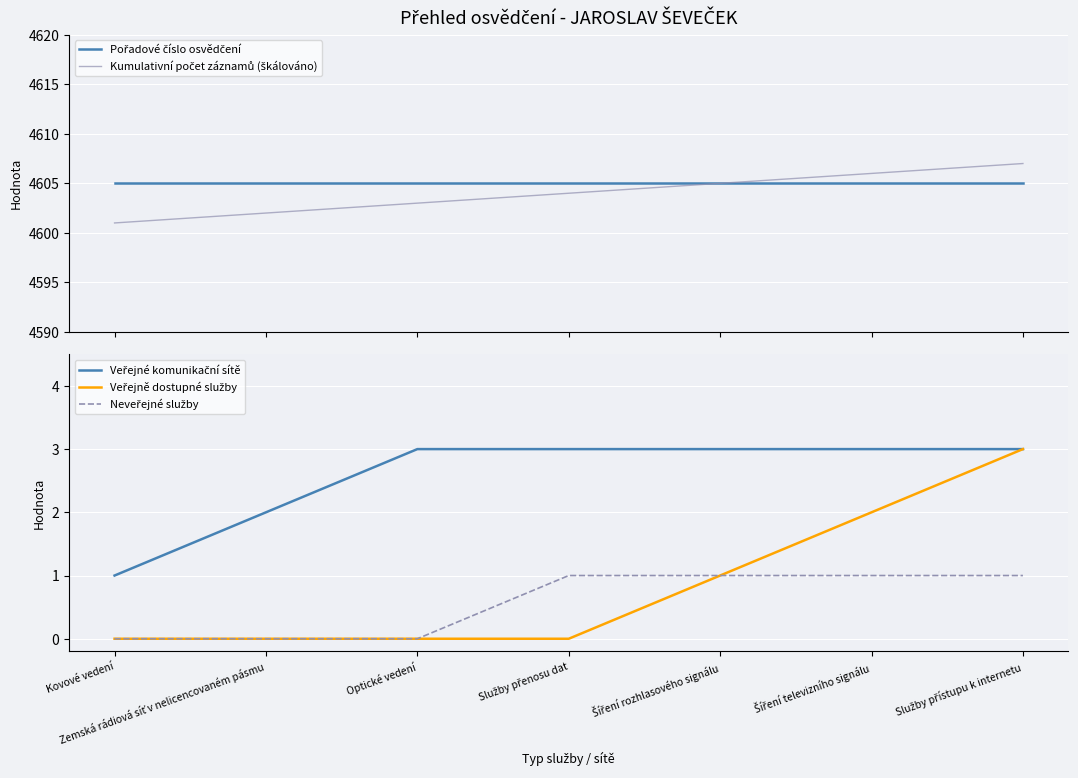

Rank the categories by Veřejně dostupné služby value from lowest to highest.

Kovové vedení, Zemská rádiová síť v nelicencovaném pásmu, Optické vedení, Služby přenosu dat, Šíření rozhlasového signálu, Šíření televizního signálu, Služby přístupu k internetu